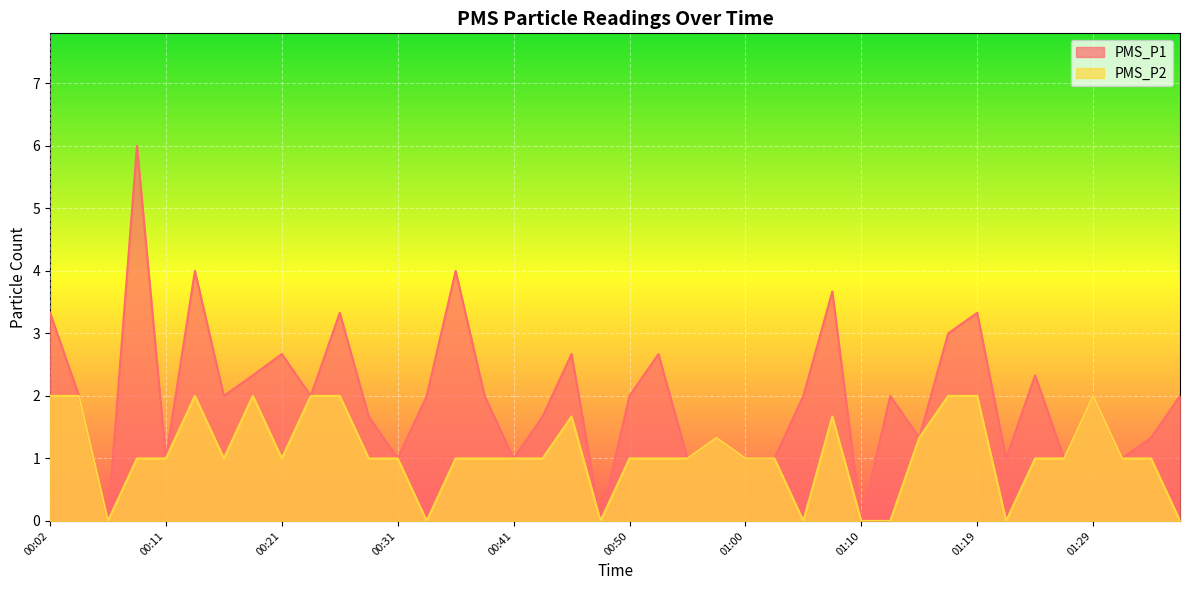

Rank the series by their average value, from lowest to highest.

PMS_P2, PMS_P1